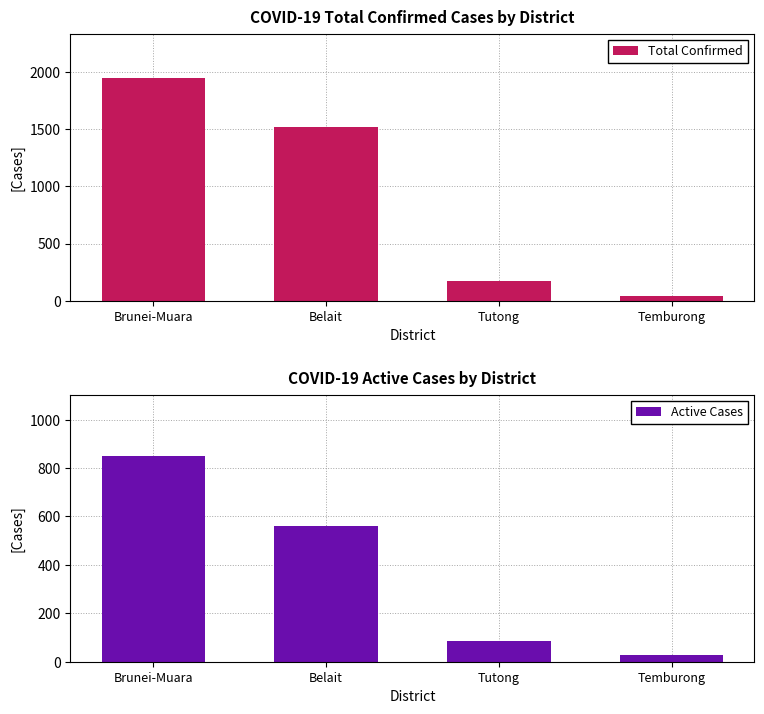

What is the label of the 2nd bar from the right?

Tutong